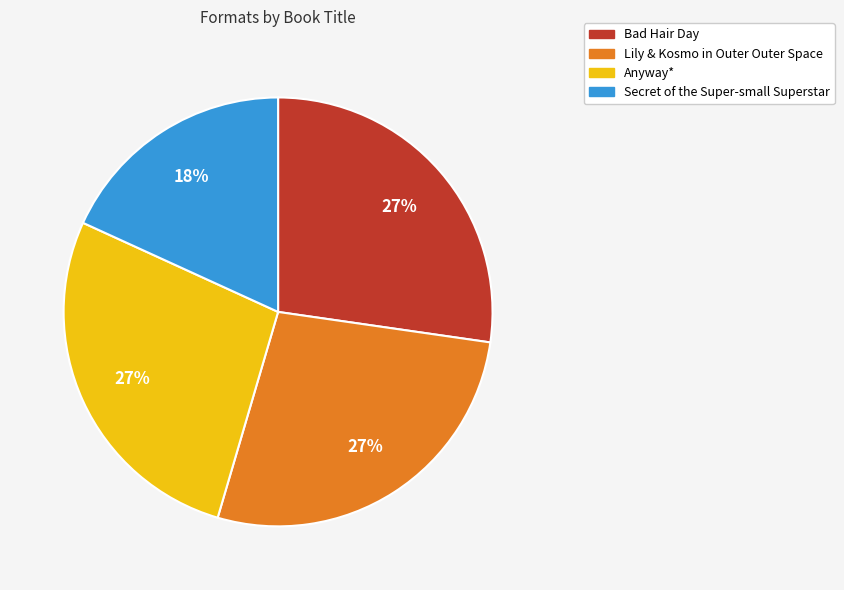

What percentage is the Anyway* slice, to the nearest percent?

27%